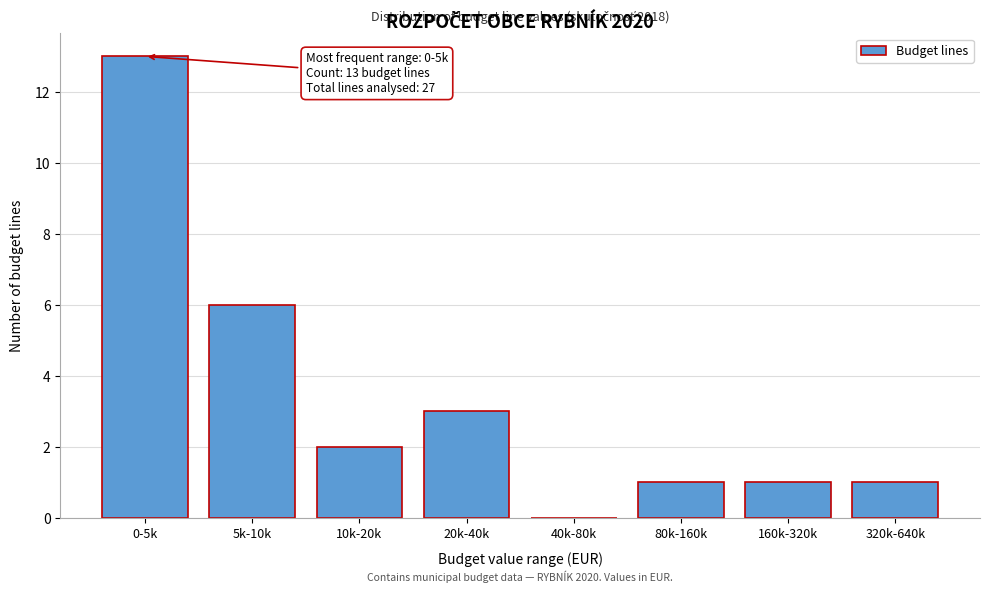

Reading left to right, list all the values displayed in this chart.

0-5k=13	5k-10k=6	10k-20k=2	20k-40k=3	40k-80k=0	80k-160k=1	160k-320k=1	320k-640k=1